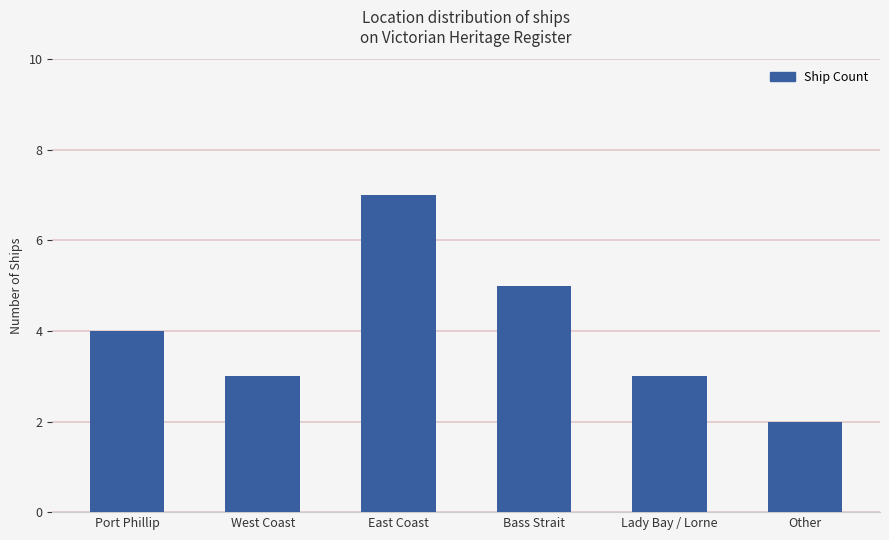

What is the label of the 5th bar from the left?

Lady Bay / Lorne